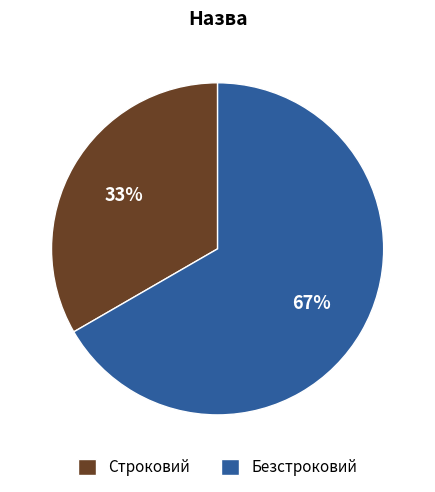

How many segments does this pie chart have?

2